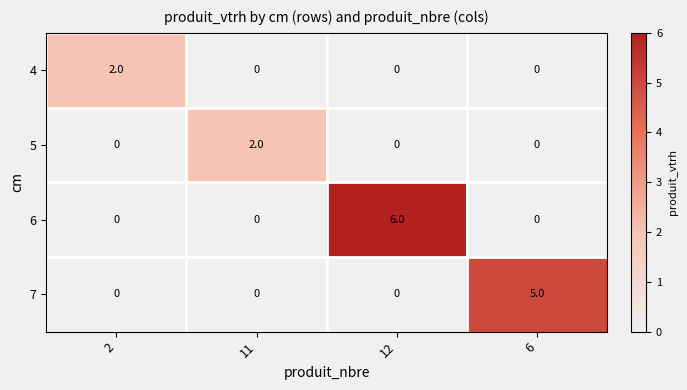

Which series has the largest total across all categories?

6